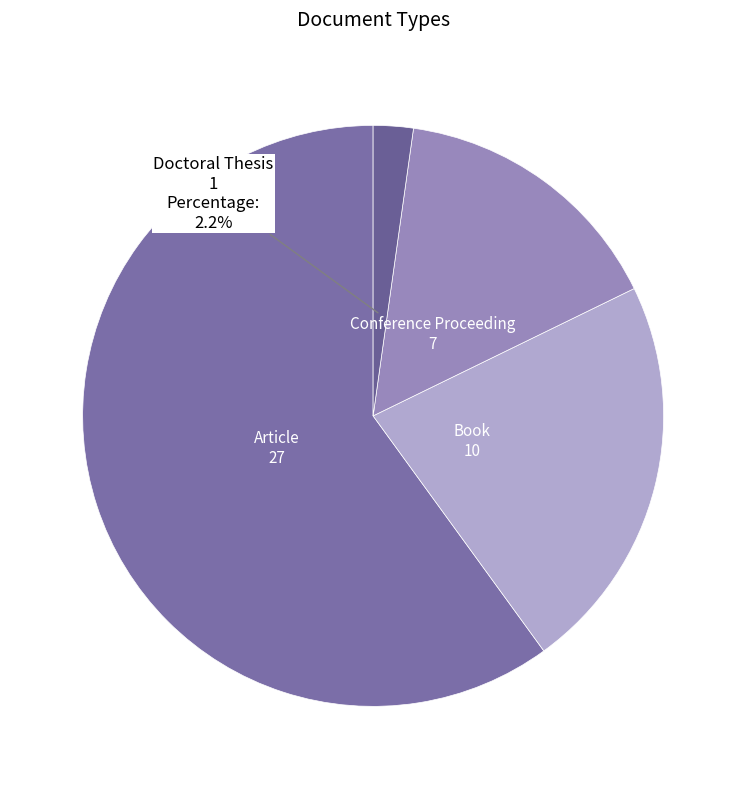

Does any single category account for the majority?

Yes